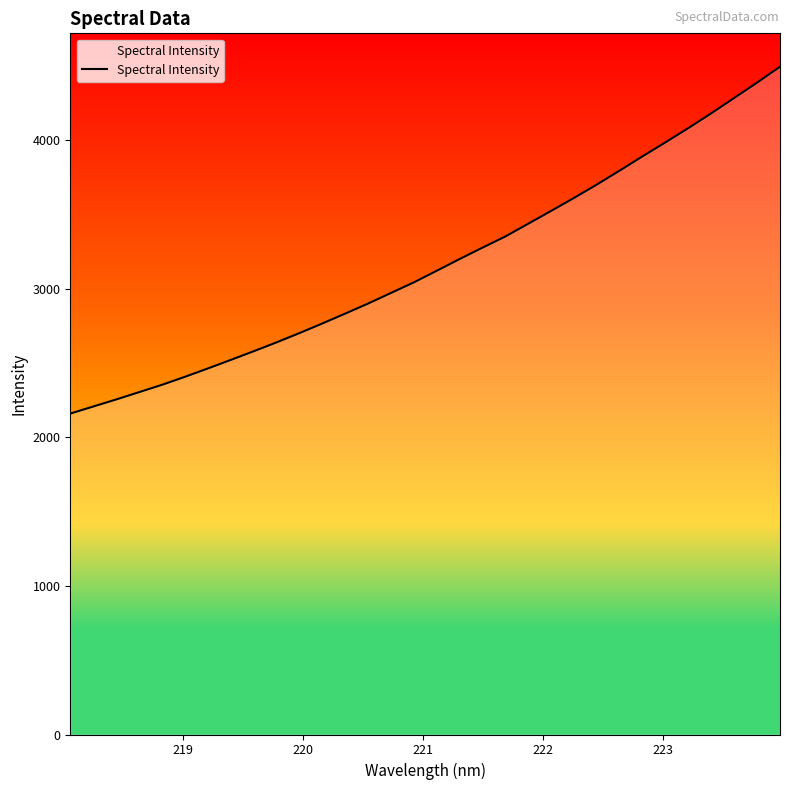

What is the smallest value displayed?

2159.3